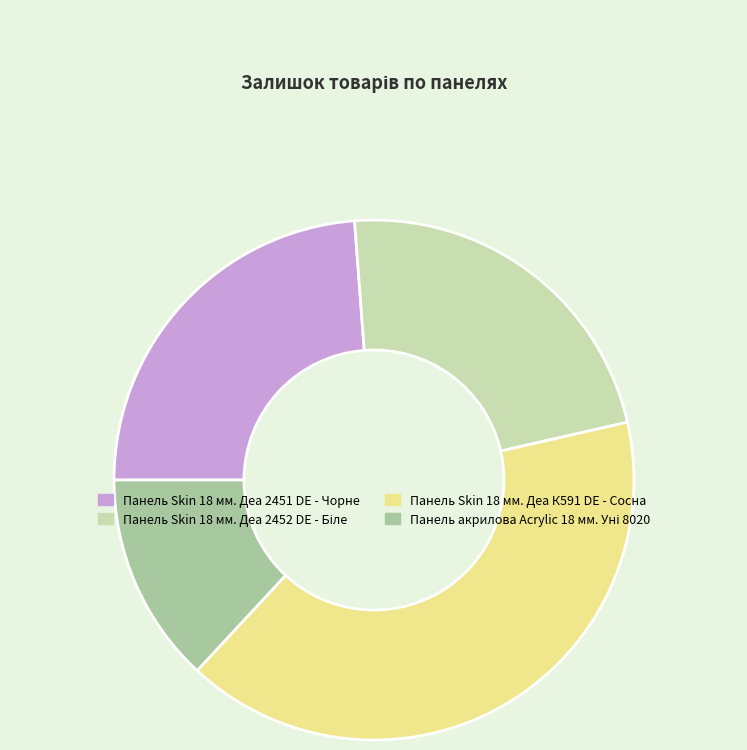

Is it true that Панель Skin 18 мм. Деа К591 DE - Сосна is 33% of the pie?

False